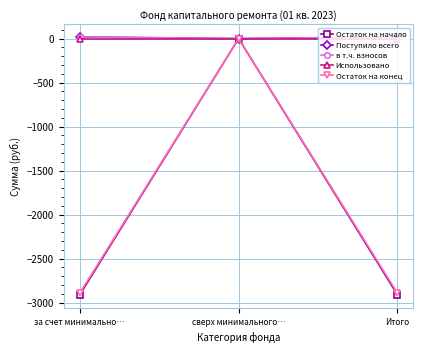

What is the label of the 1st point from the right?

Итого